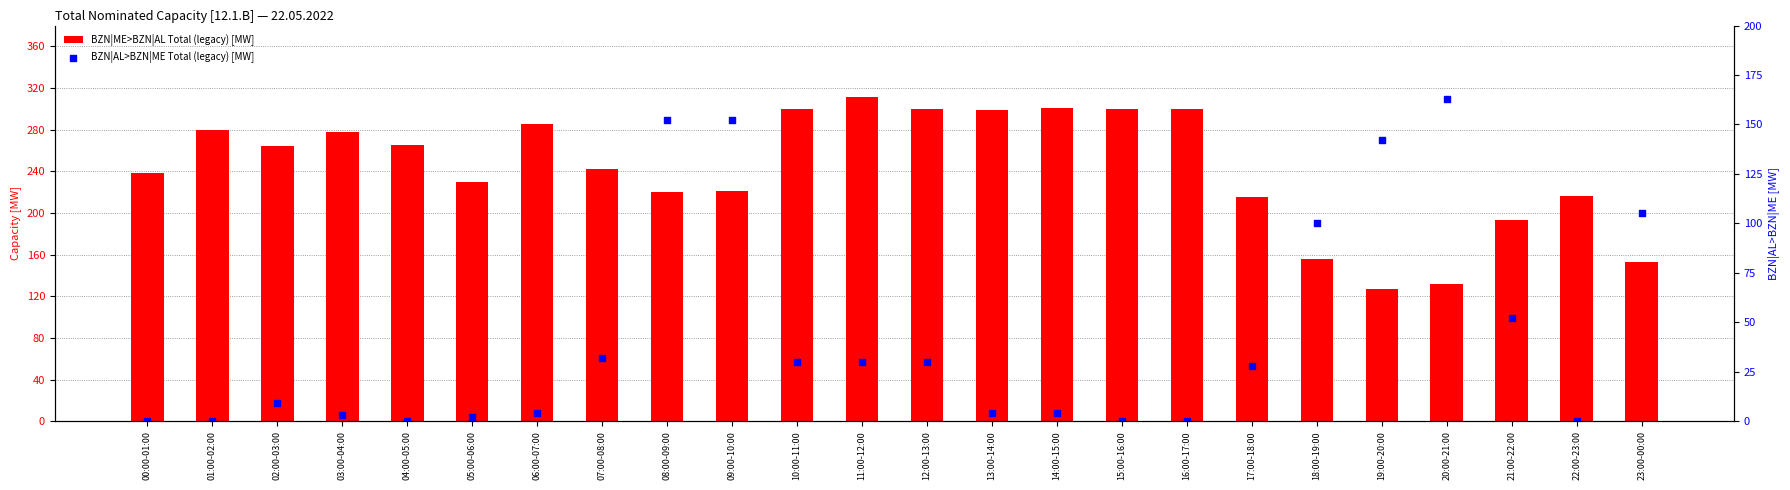

What is the total value across all series at 12:00-13:00?

330